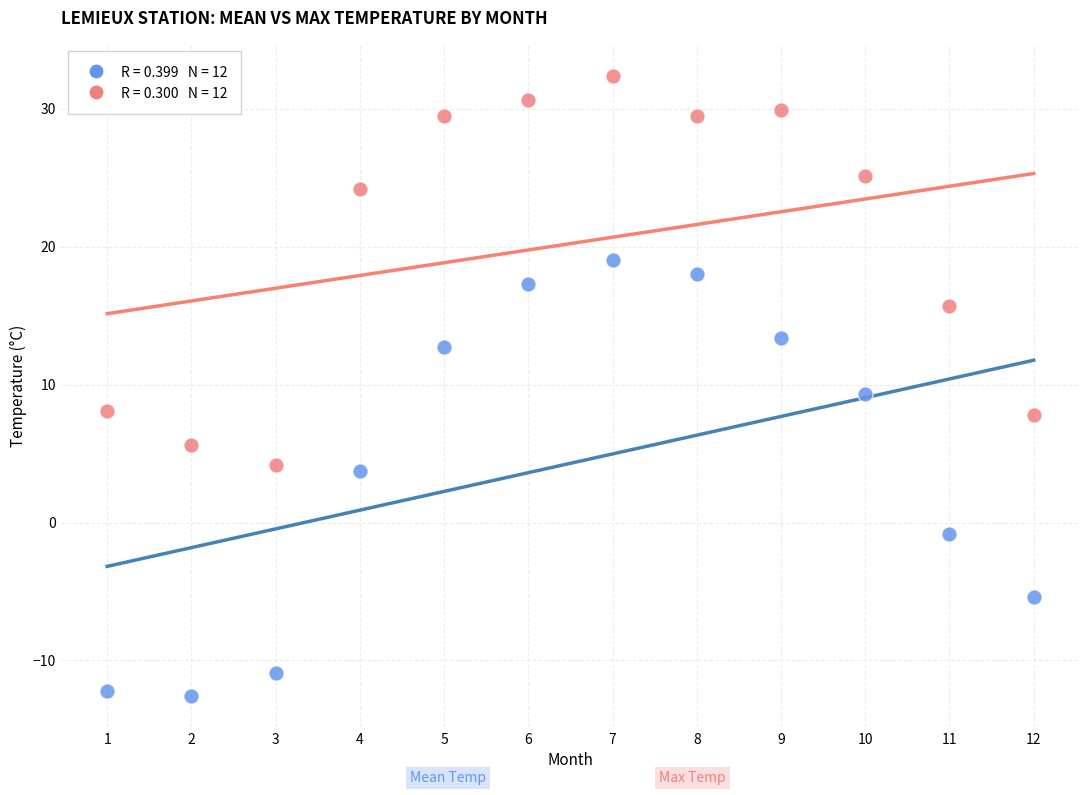

Across all data points, what is the range of X values (max minus min)?

11.0